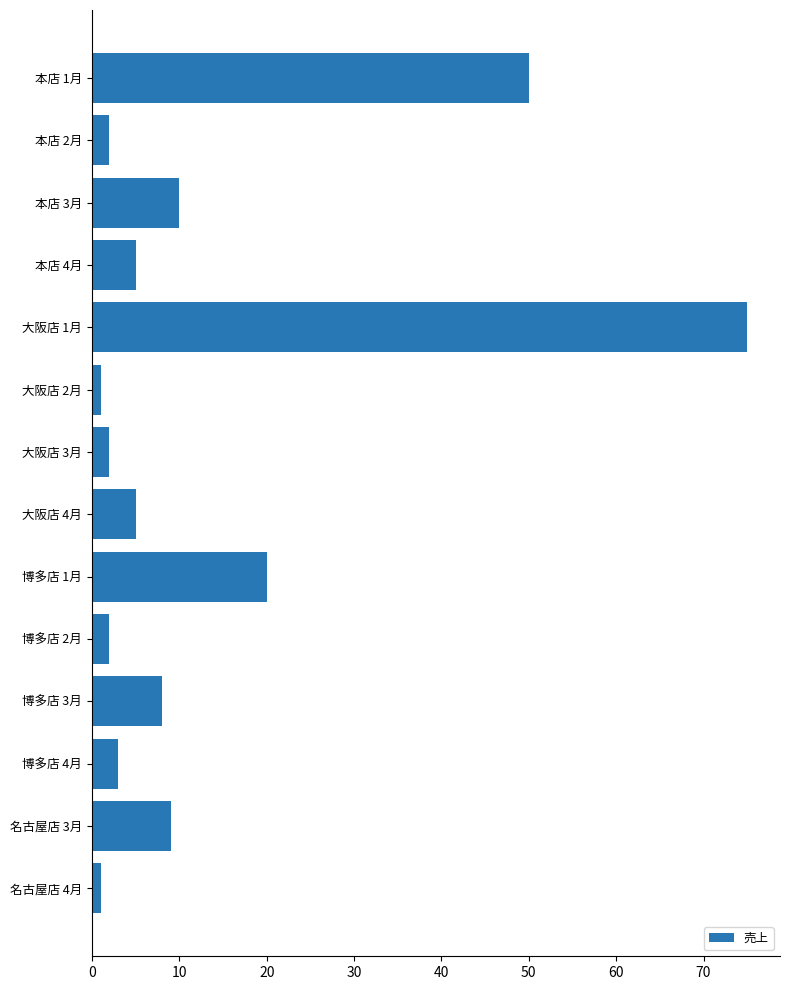

Is it true that the value at 博多店 4月 is 3?

True